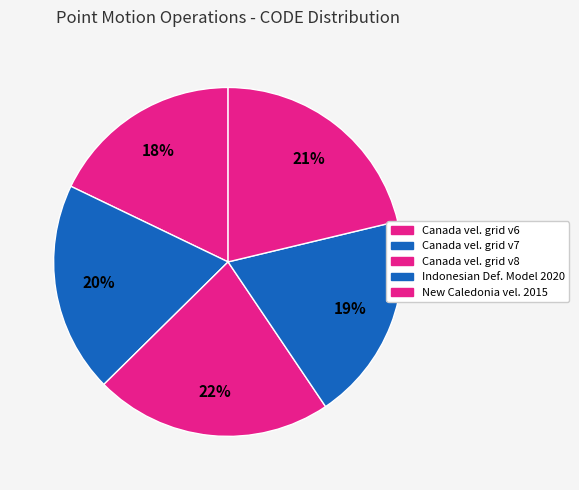

How many slices are in this pie chart?

5